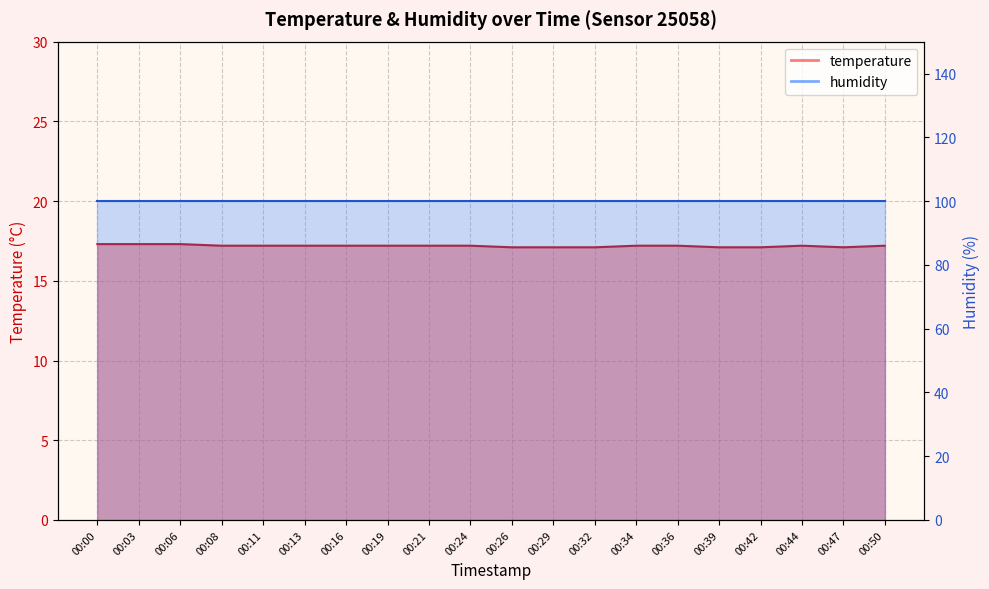

Which has a higher value, 00:21 or 00:32?

00:21